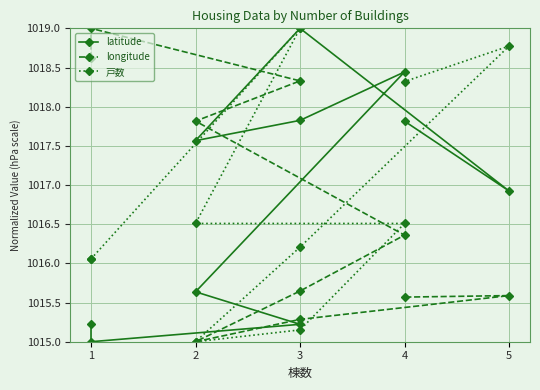

Reading left to right, extract all data points from this chart.

latitude: 1015.2	1015.0	1015.2	1015.6	1018.4	1017.8	1017.6	1019.0	1016.9	1017.8
longitude: 1018.6	1019.0	1018.3	1017.8	1016.4	1015.6	1015.0	1015.3	1015.6	1015.6
戸数: 1016.1	1016.1	1019.0	1016.5	1016.5	1015.2	1015.0	1016.2	1018.8	1018.3